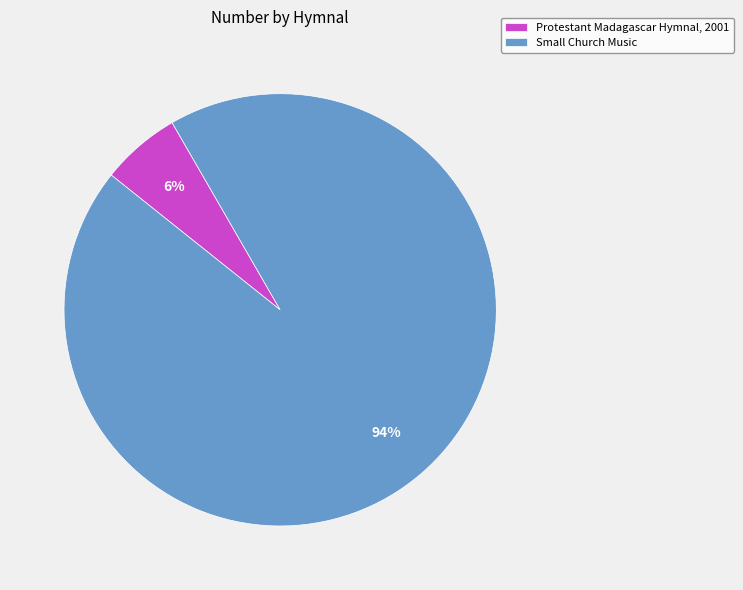

Which has a higher value, Protestant Madagascar Hymnal, 2001 or Small Church Music?

Small Church Music